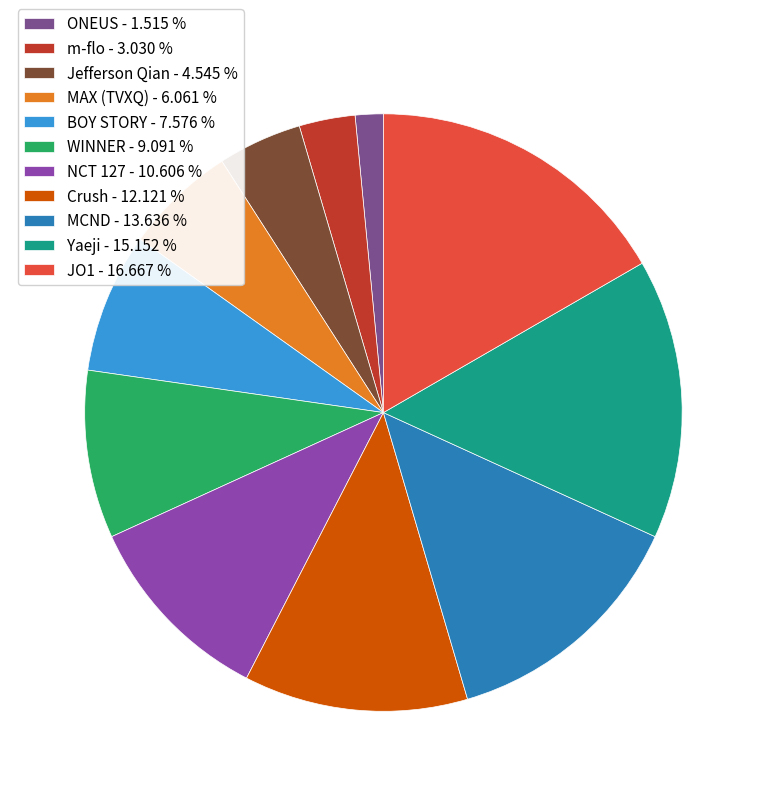

To the nearest percent, what is the average slice percentage?

9%